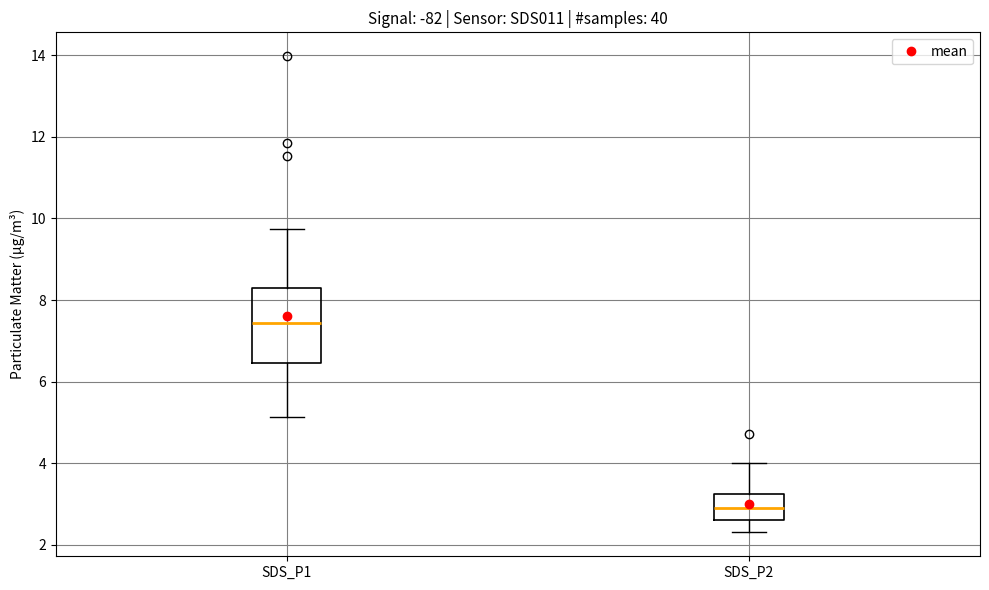

Comparing the boxes themselves (not the whiskers), which one is the tallest?

SDS_P1